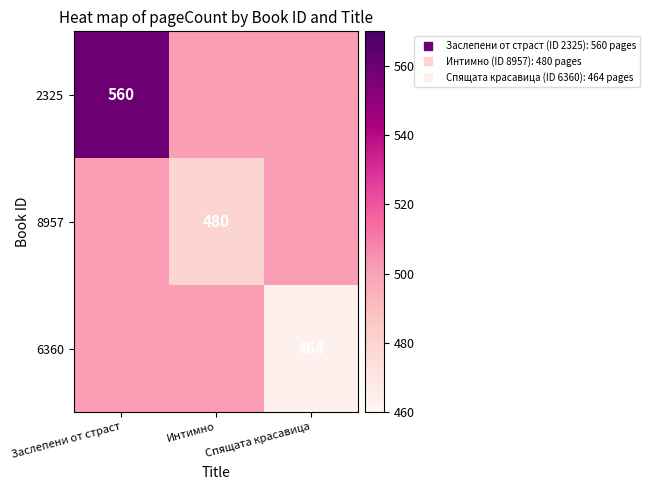

Count the number of categories in the chart.

3